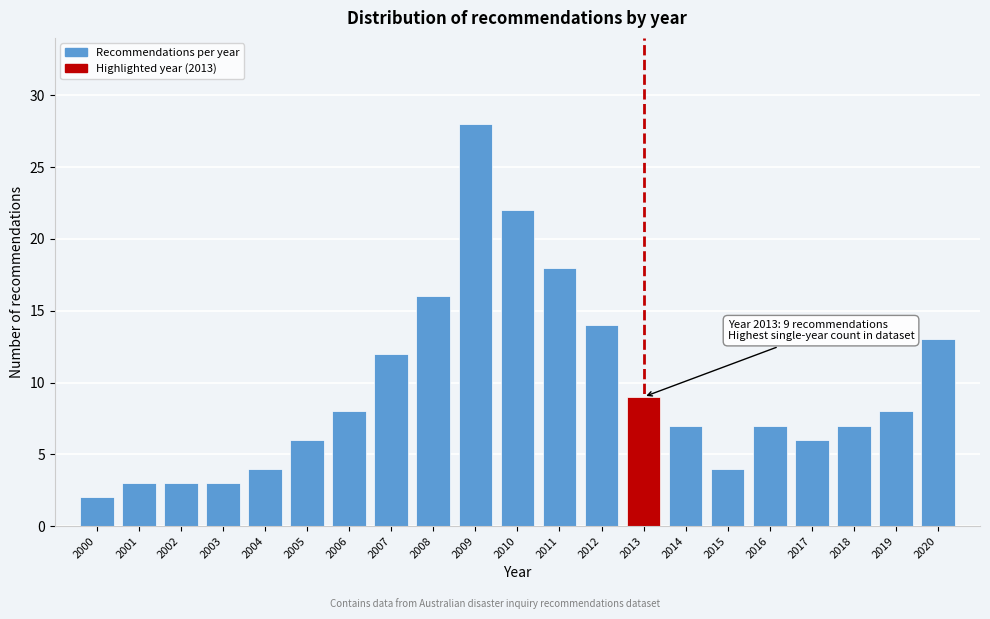

Reading left to right, transcribe all the data shown in this chart.

2000=2	2001=3	2002=3	2003=3	2004=4	2005=6	2006=8	2007=12	2008=16	2009=28	2010=22	2011=18	2012=14	2013=9	2014=7	2015=4	2016=7	2017=6	2018=7	2019=8	2020=13